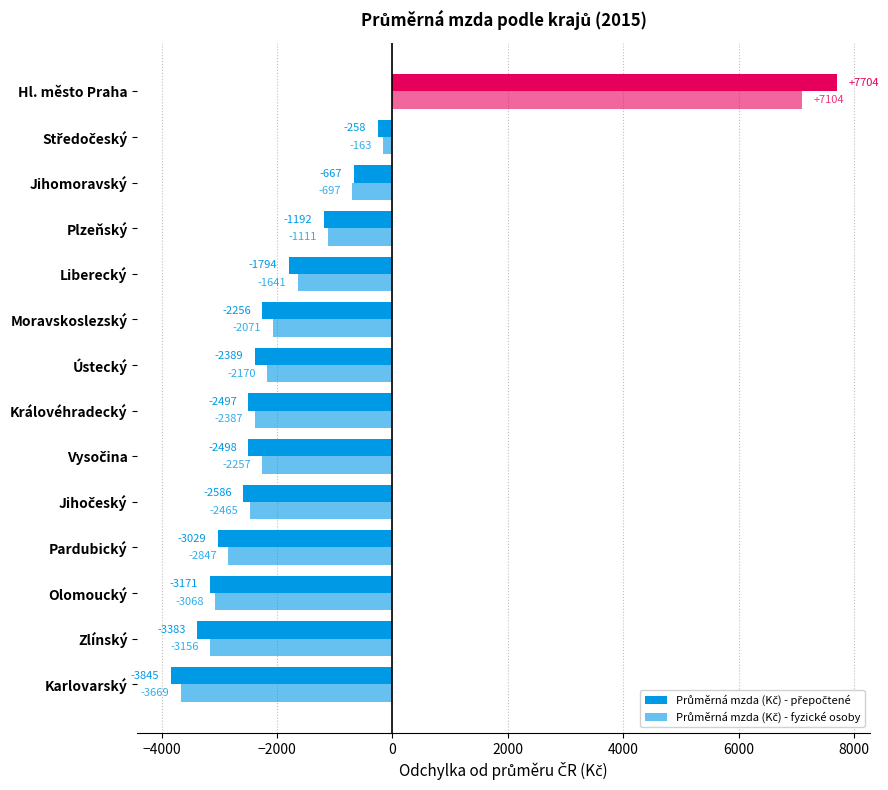

What is the value of the Průměrná mzda (Kč) - přepočtené bar at the 2nd from the left?

-3383